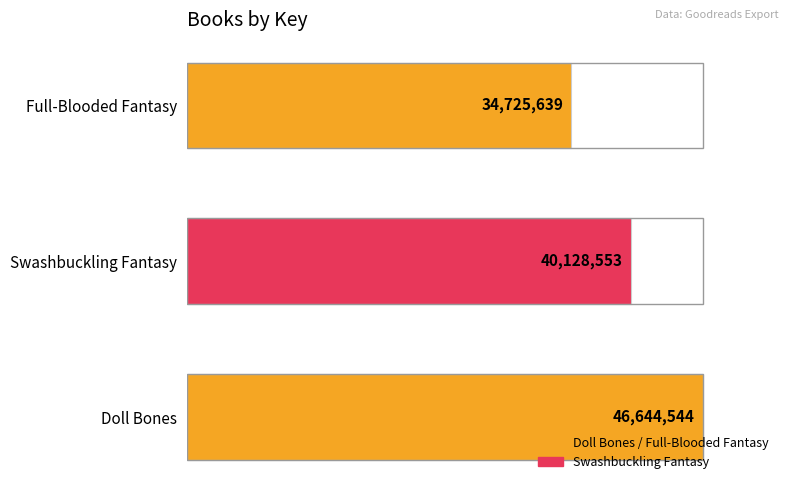

Does the chart contain any negative values?

No